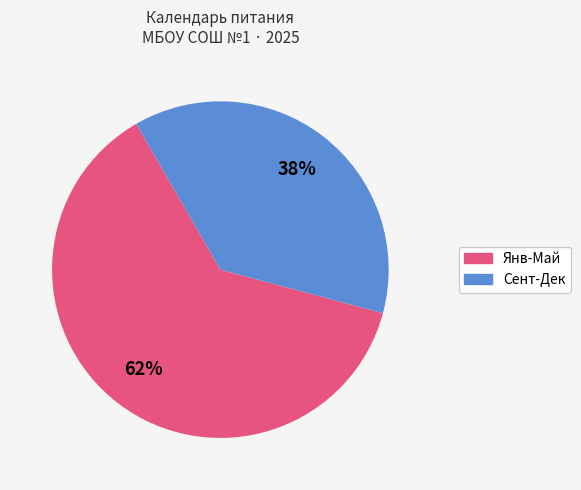

Does any single category account for the majority?

Yes